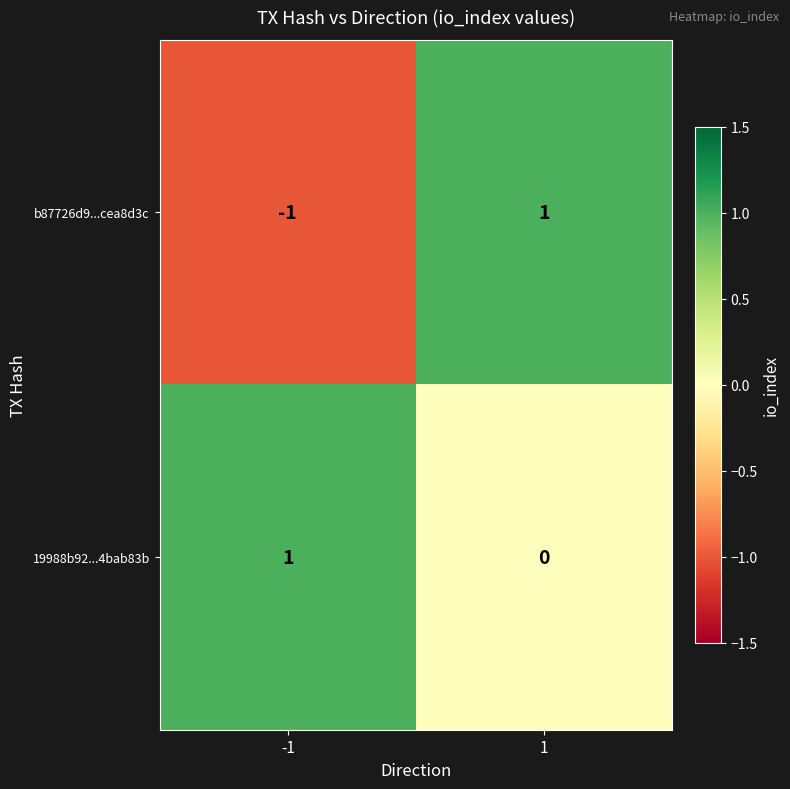

Is it true that b87726d9...cea8d3c equals 1 at 1?

True